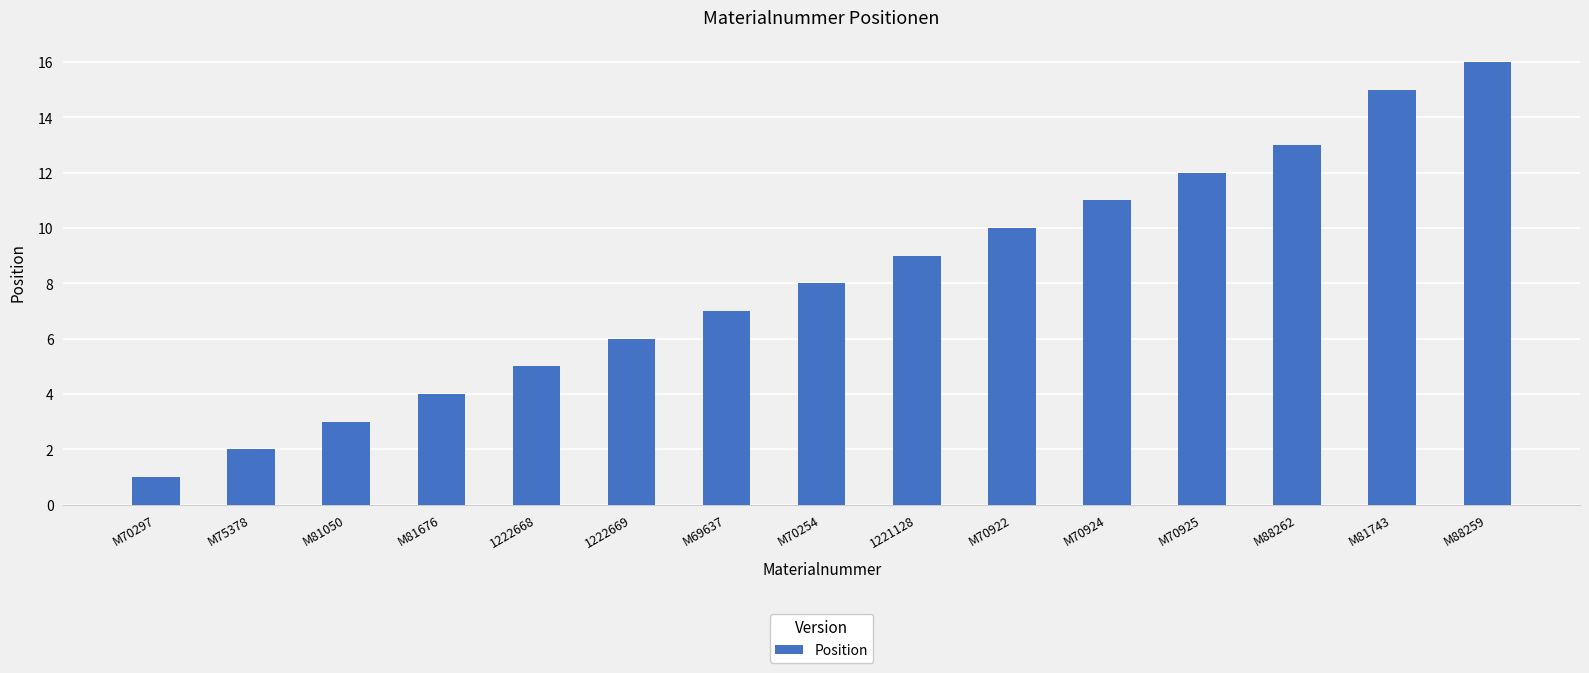

List the labels in order of value, smallest first.

M70297, M75378, M81050, M81676, 1222668, 1222669, M69637, M70254, 1221128, M70922, M70924, M70925, M88262, M81743, M88259